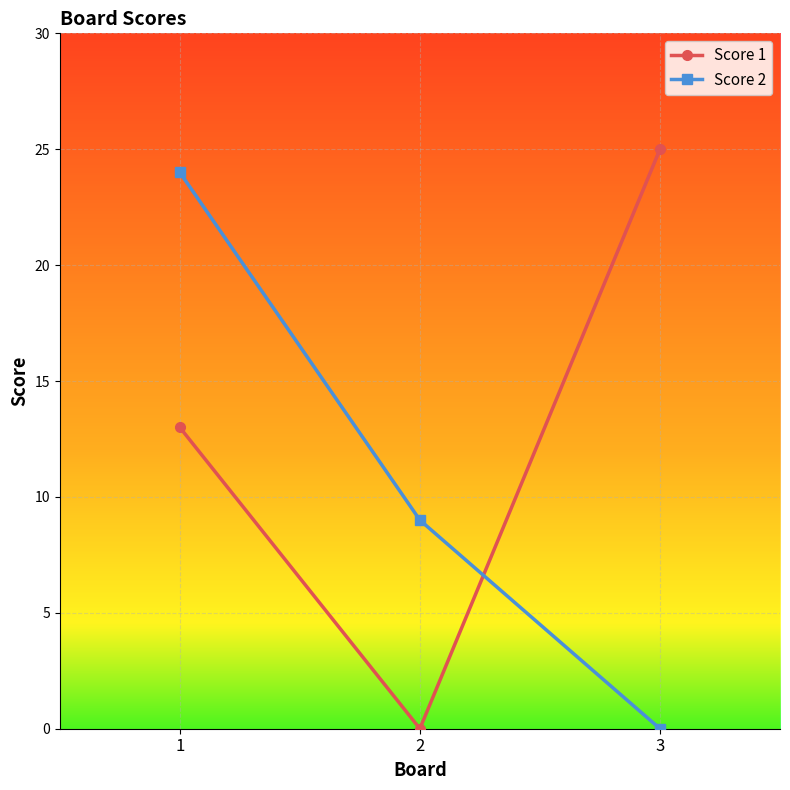

Which series changed the most between 1 and 2?

Score 2